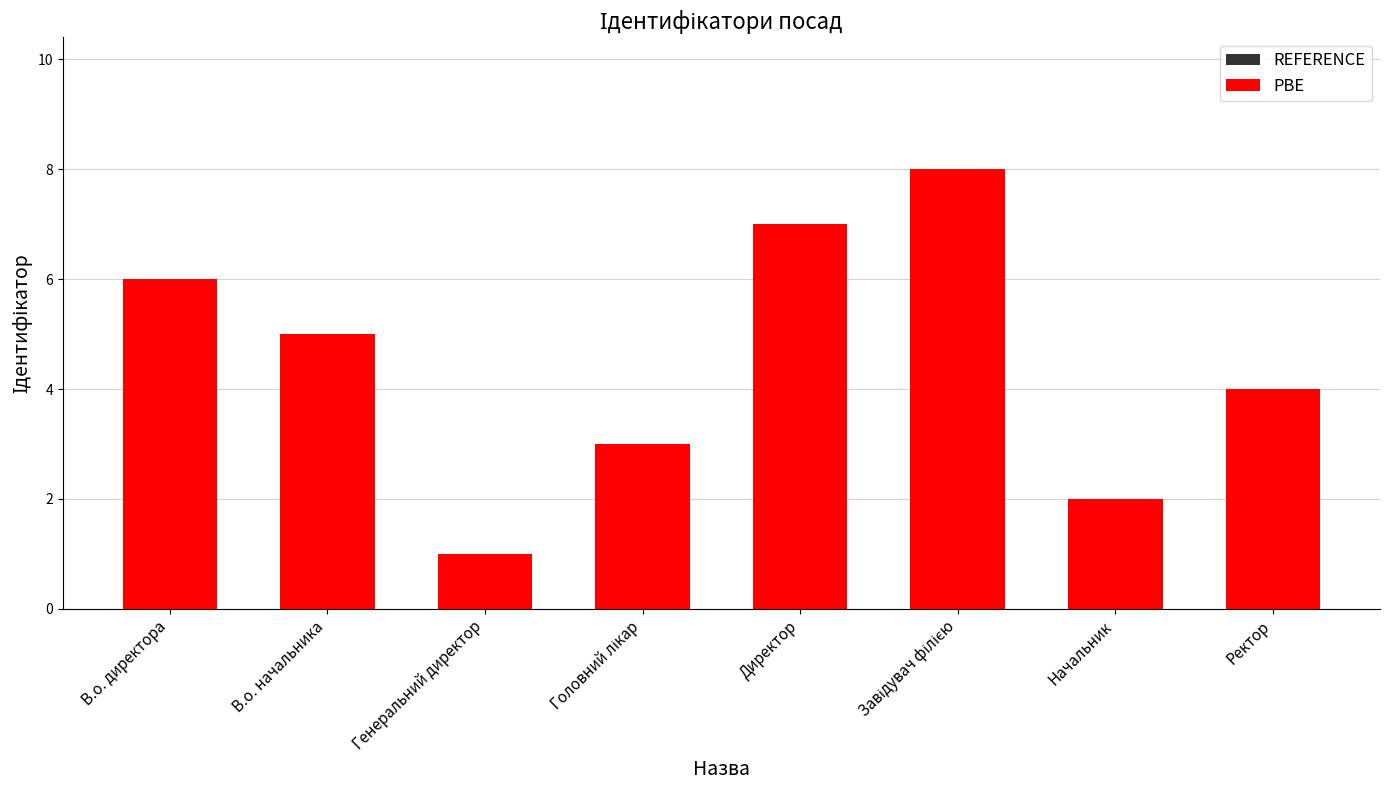

Where is PBE nearest to the value 4?

Ректор